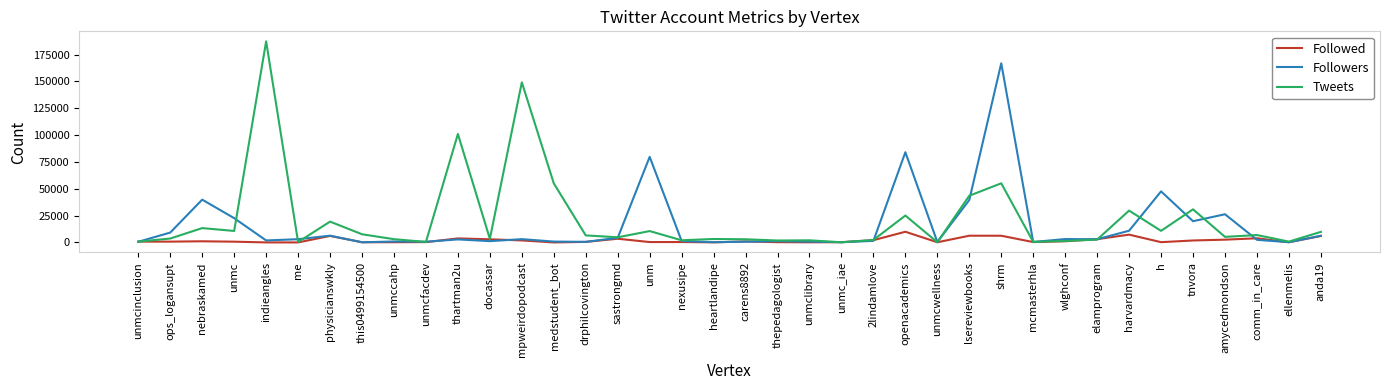

What is the average value of the Followers series?

15624